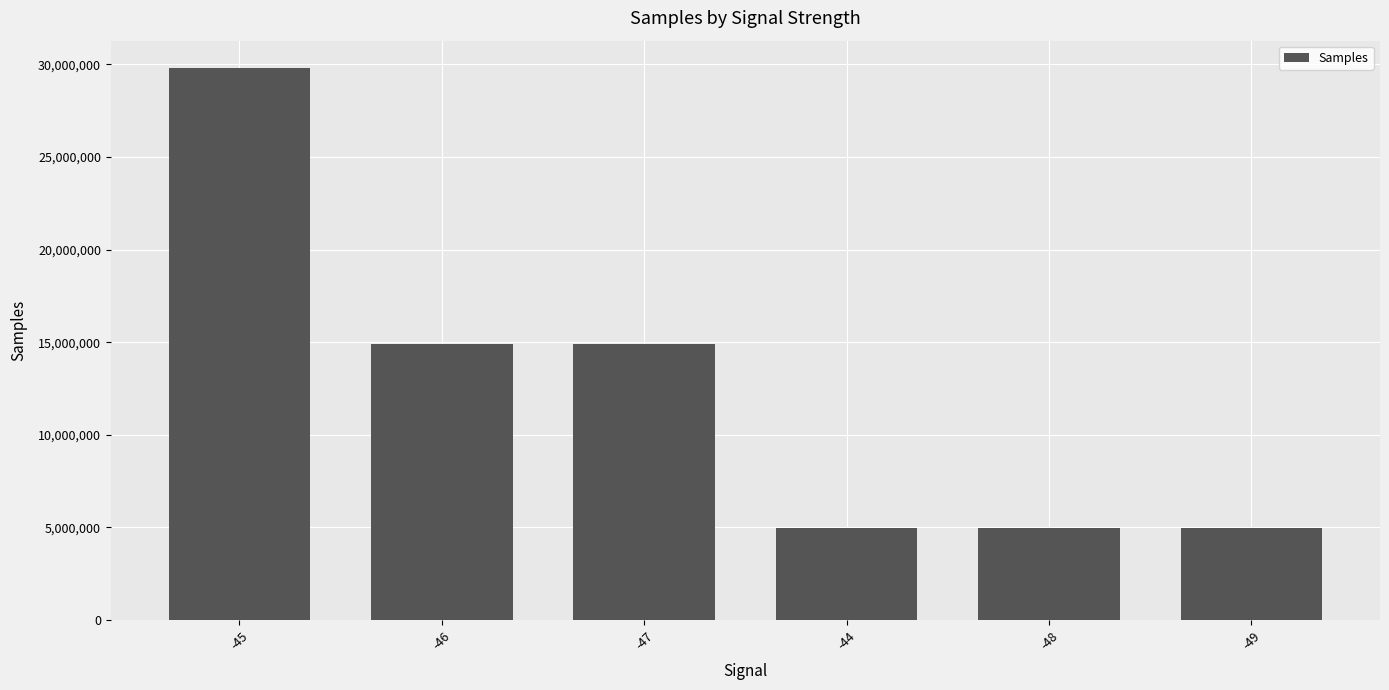

True or false: the data shows 4967847 at -48.

True